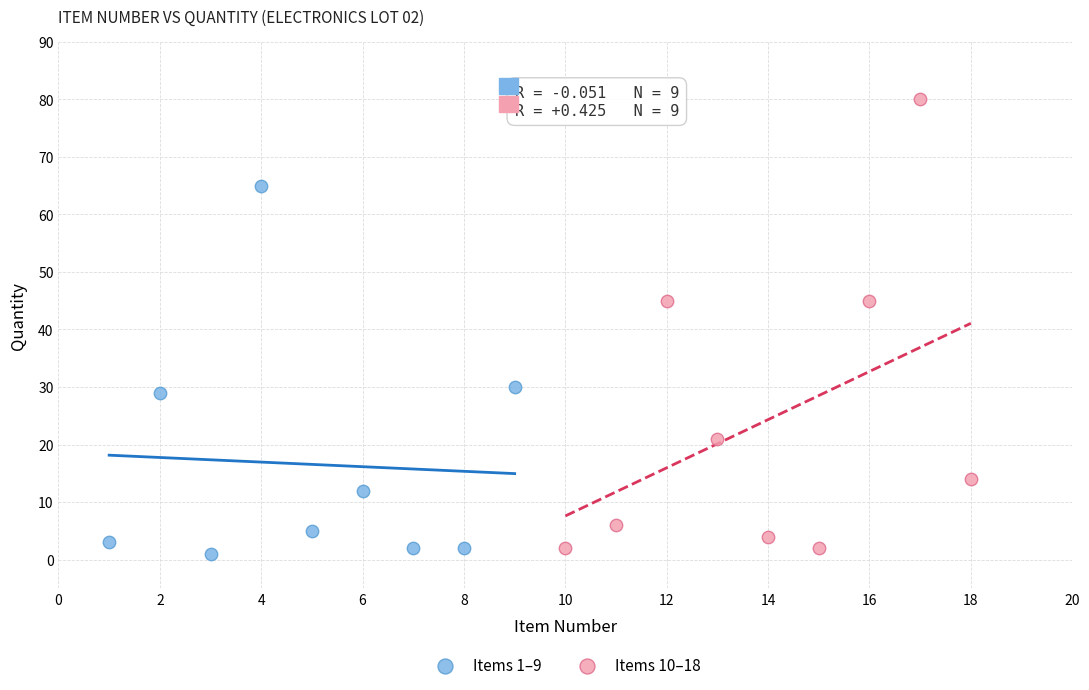

Which series contains the highest Y value?

Items 10–18